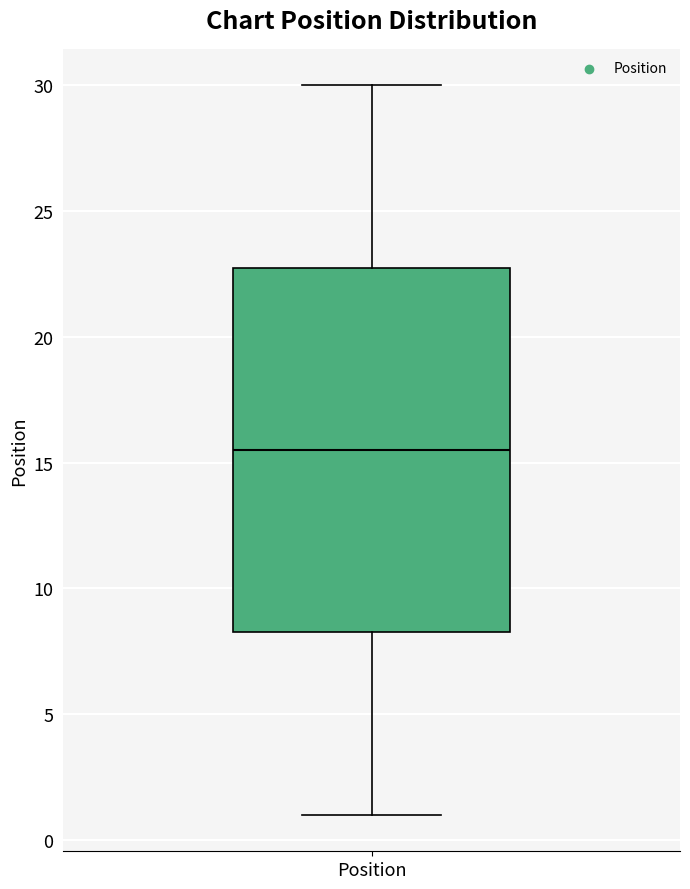

Read this box plot against the y-axis: the position of the median line, the range covered by the box, and the ends of both whiskers. The values are not printed on the chart, so give them approximately, as read against the axis.

median 15.5, box 8.5 to 23.0, whiskers 1.0 to 30.0